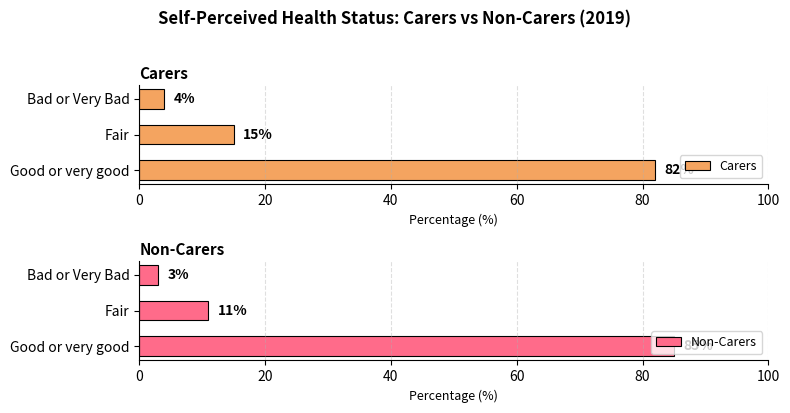

Does the chart contain any negative values?

No